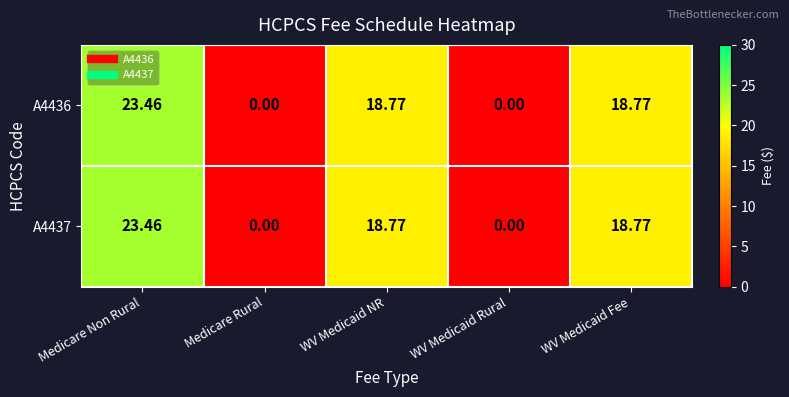

How many data points does each series have?

5